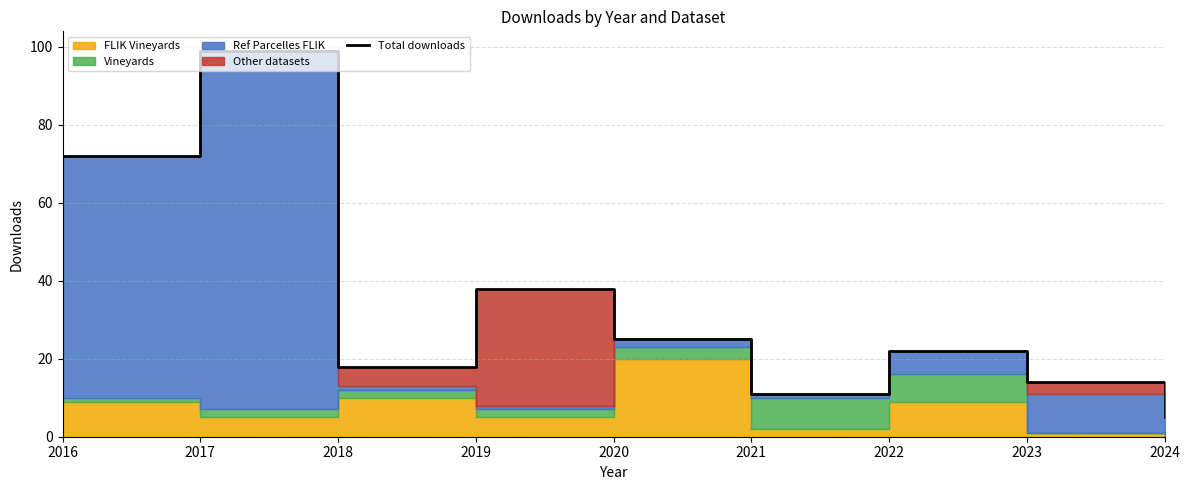

Reading left to right, extract all data points from this chart.

72	99	18	38	25	11	22	14	5